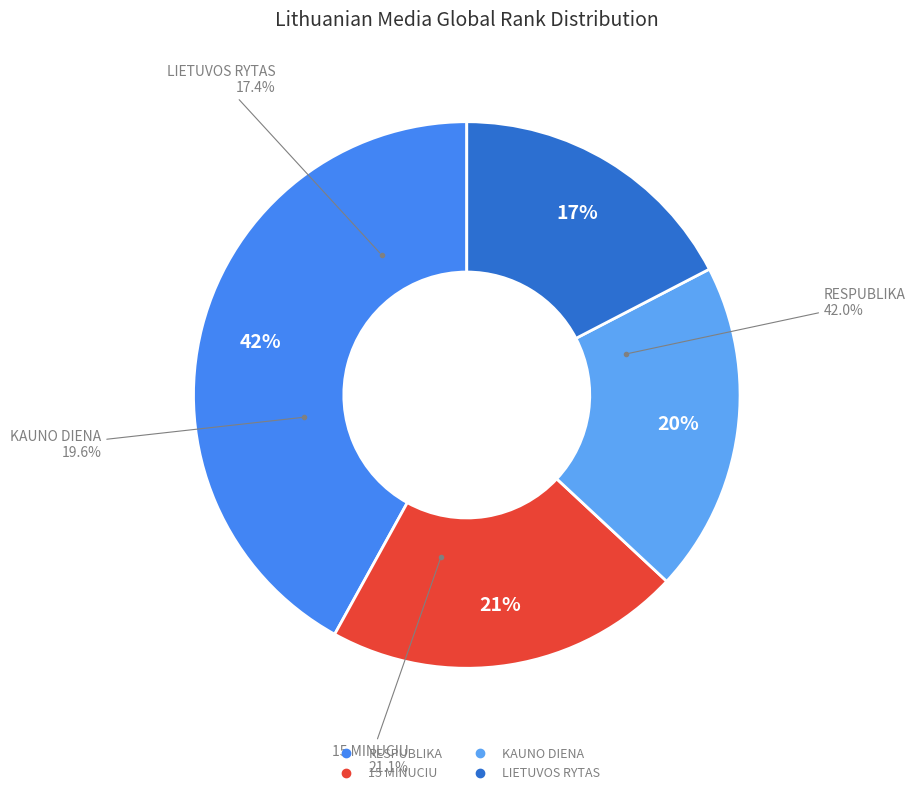

How much of the chart is everything except 15 MINUCIU?

78.9%